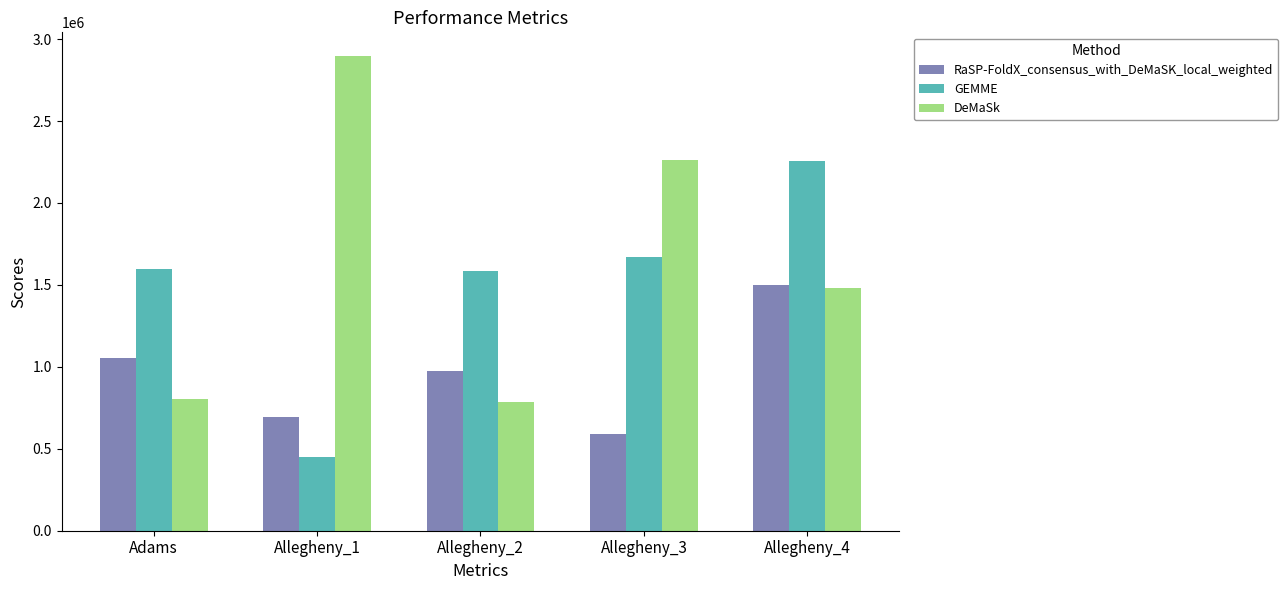

Which label corresponds to the largest value in the chart?

Allegheny_1